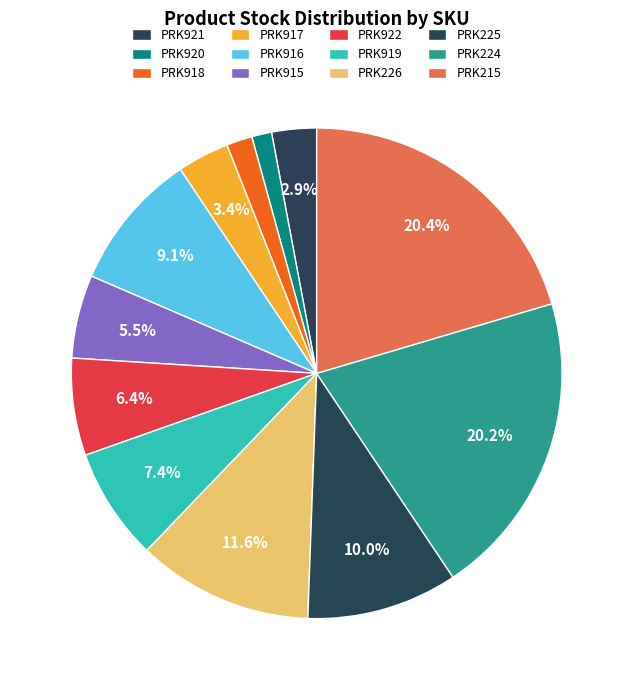

Is it true that PRK226 is 21% of the pie?

False